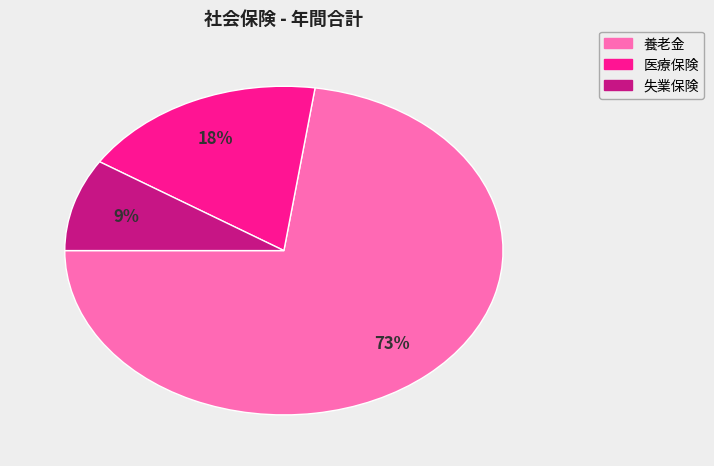

How many slices are in this pie chart?

3